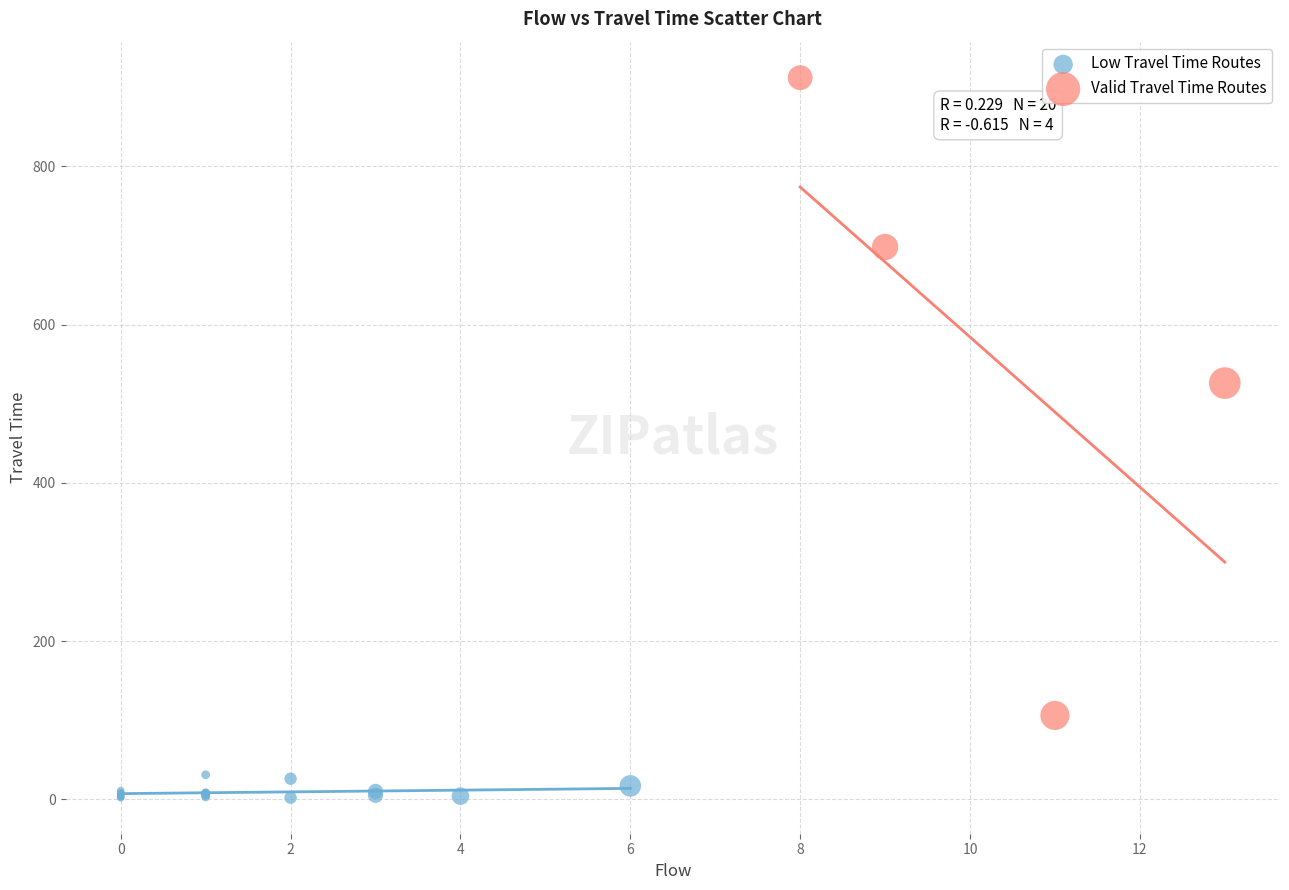

Which series contains the highest Y value?

Valid Travel Time Routes